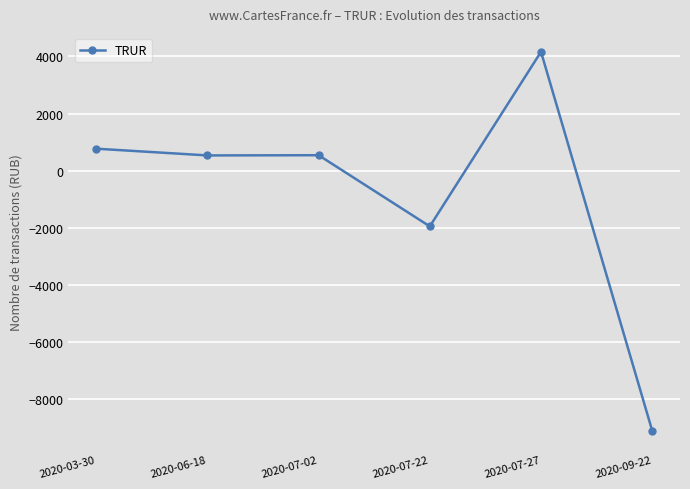

At which label is the value closest to -2470?

2020-07-22